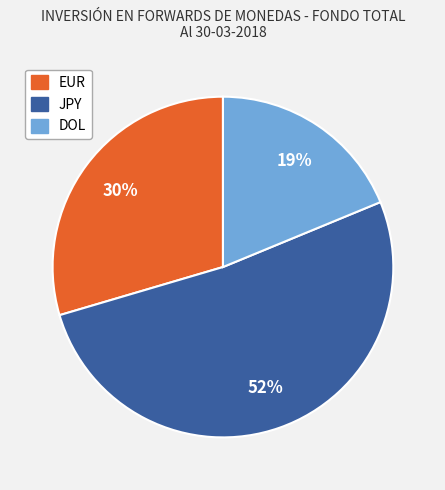

Count the number of slices in the pie.

3